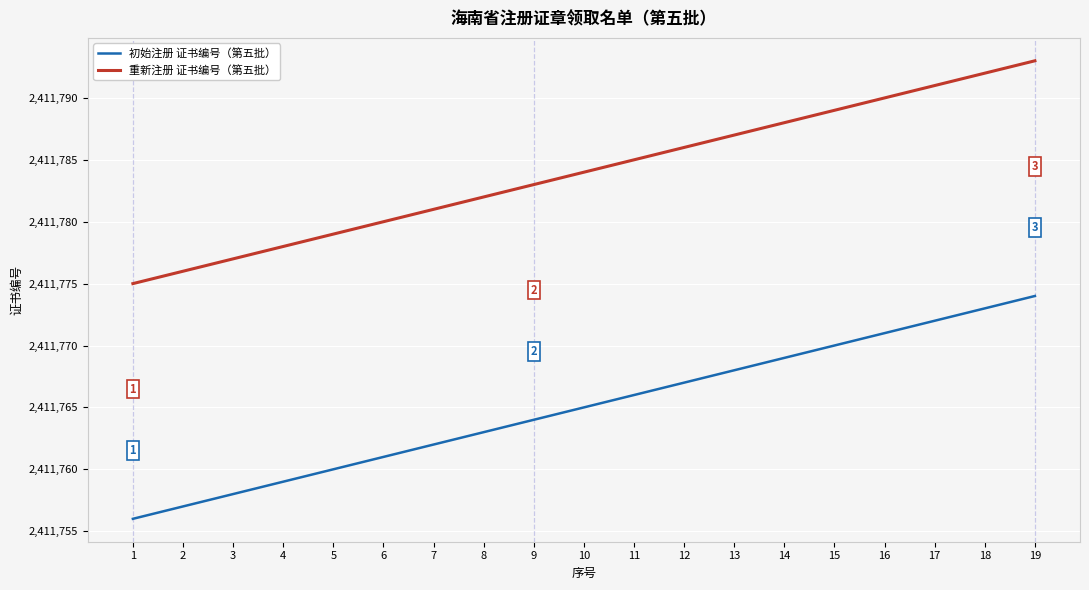

The 初始注册 证书编号（第五批） series shows 2411762 at 7. True or false?

True